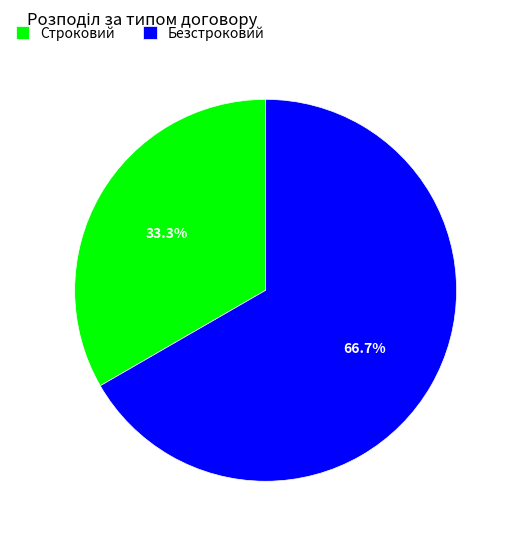

To the nearest percent, what portion does Безстроковий represent?

67%